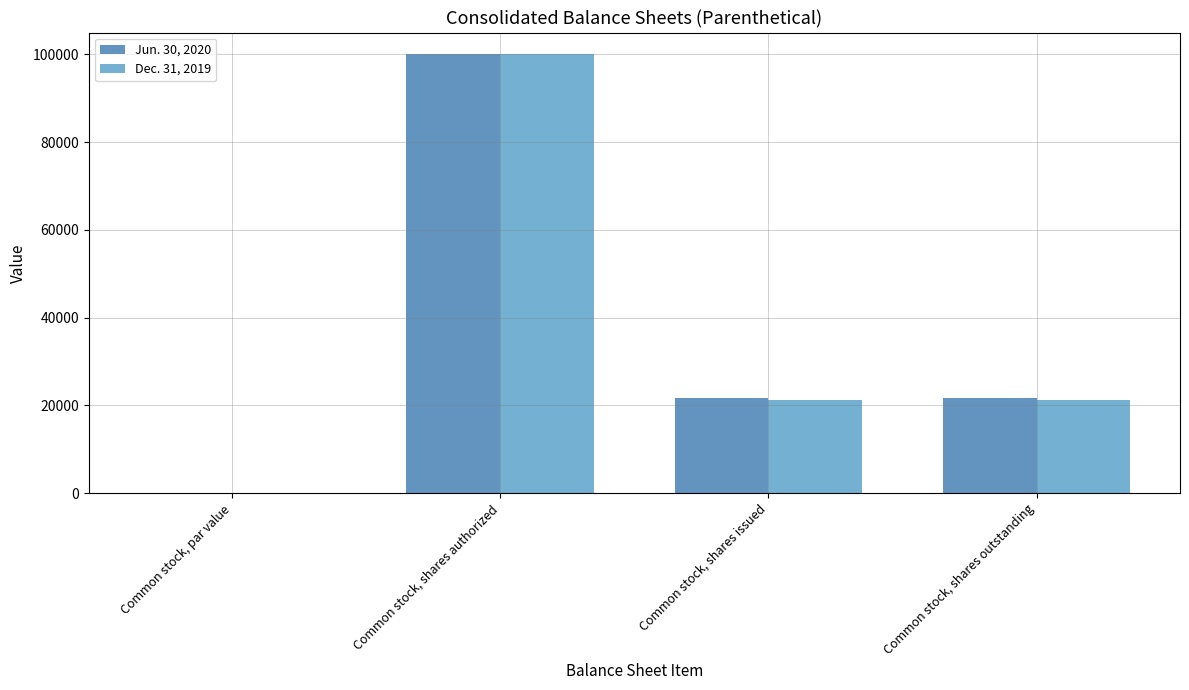

At which category is the sum across all series the highest?

Common stock, shares authorized